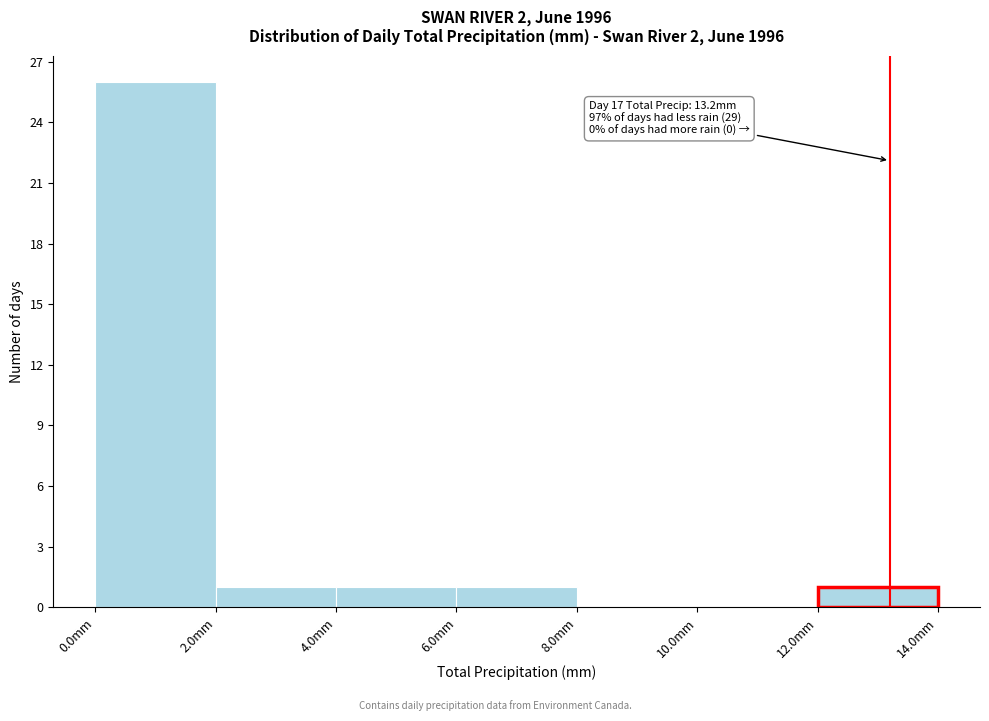

Which range on the x-axis has the tallest bar?

0 to 2